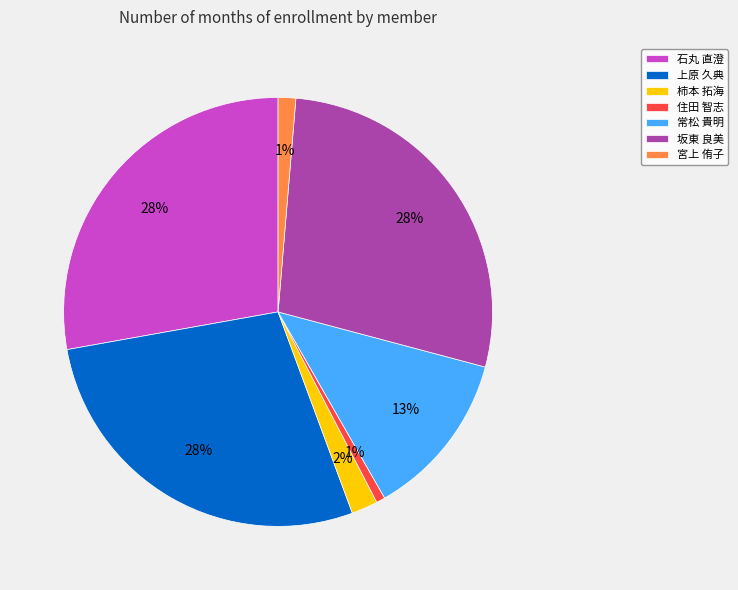

Combined, do 坂東 良美 and 石丸 直澄 account for over 50%?

Yes